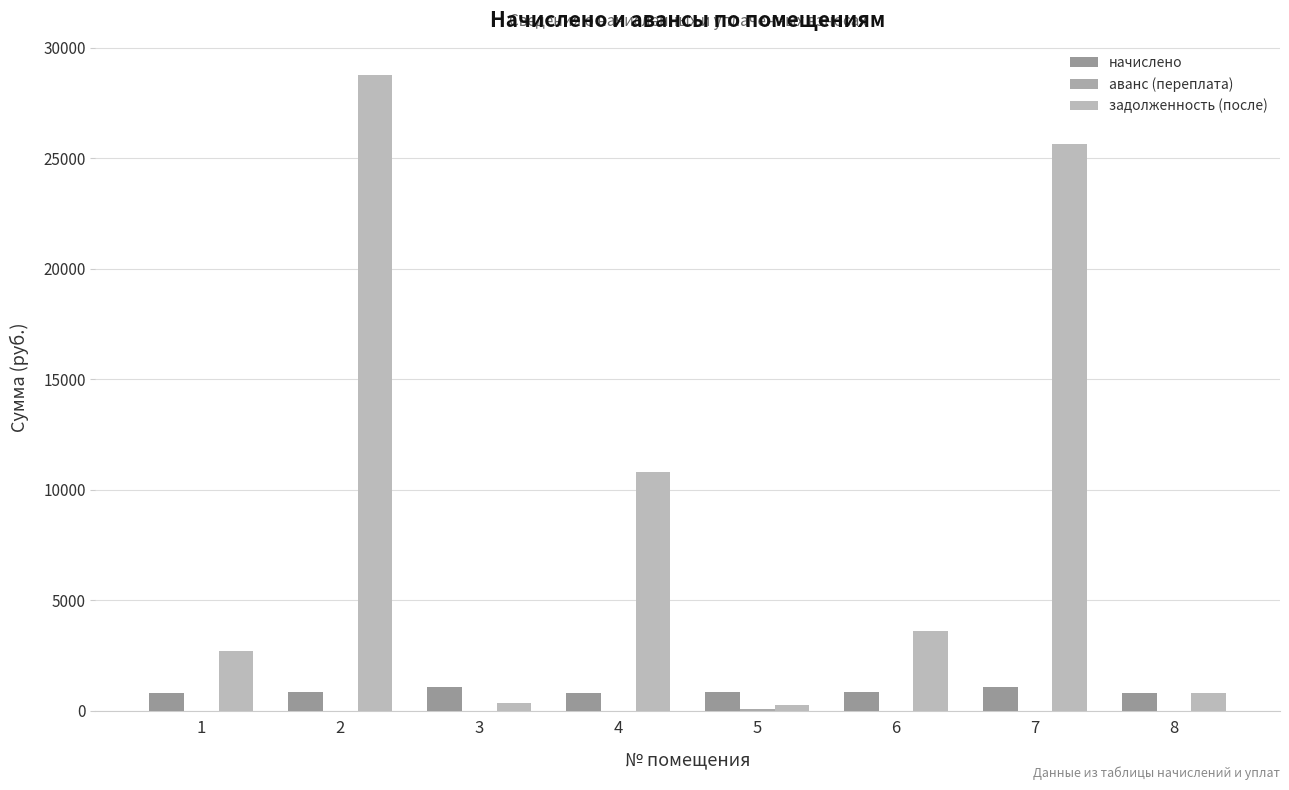

How many data points in задолженность (после) are above 3590?

4